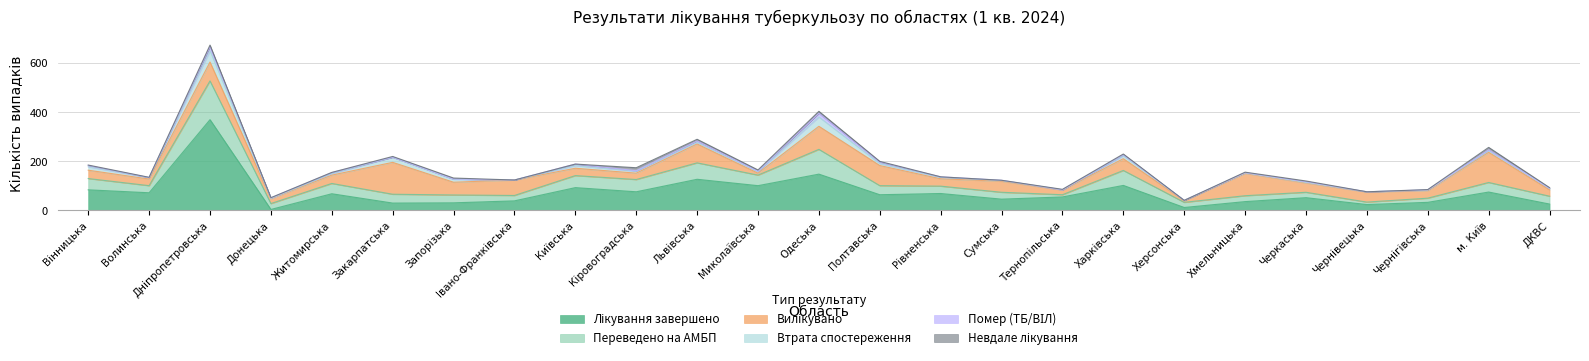

What is the sum of the Помер (ТБ/ВІЛ) values at Чернігівська and Полтавська?

7